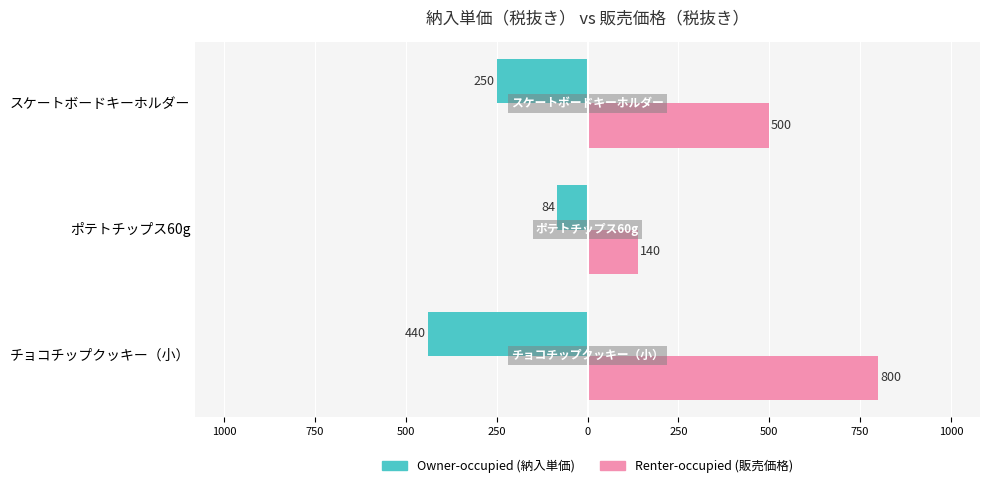

What is the value of the Renter-occupied bar at the 3rd from the left?

500